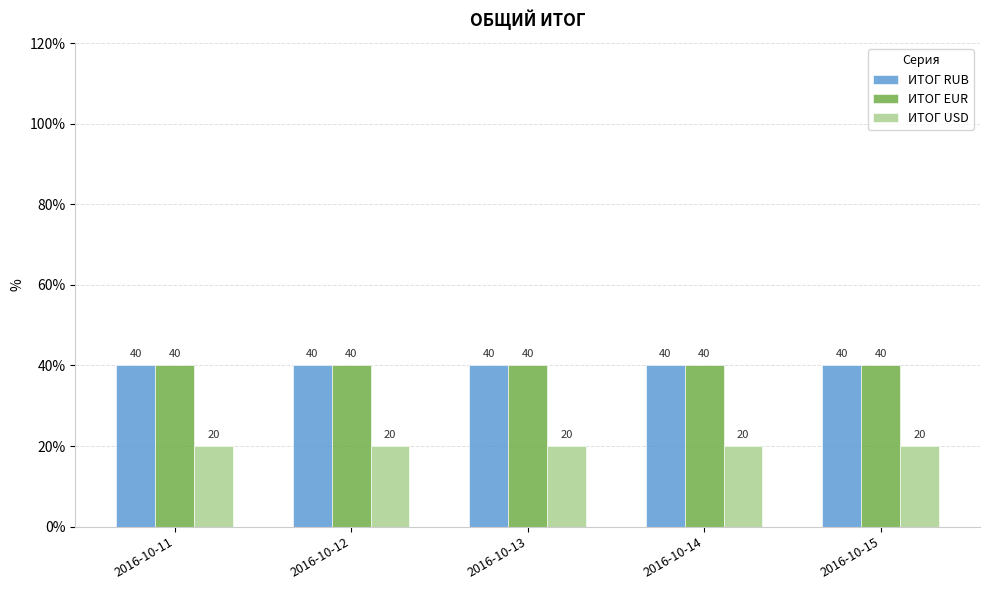

Is it true that ИТОГ EUR equals 64 at 2016-10-15?

False